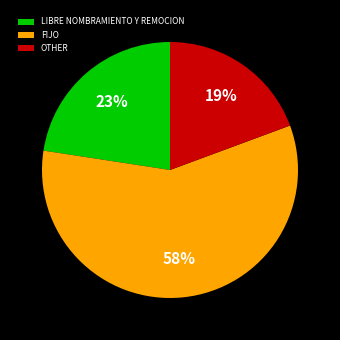

What percentage is the LIBRE NOMBRAMIENTO Y REMOCION slice, to the nearest percent?

23%